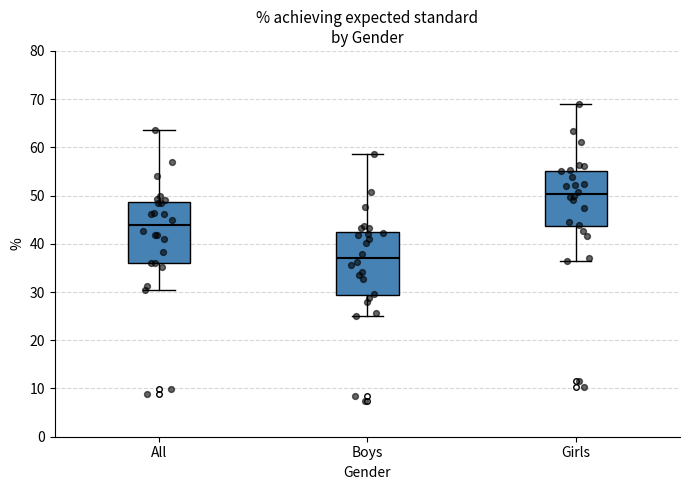

Reading left to right, read every box against the y-axis: the position of its median line, the range the box covers, and the ends of its whiskers. The values are not printed on the chart, so give them approximately, as read against the axis.

All: median 44, box 36 to 49, whiskers 31 to 64
Boys: median 37, box 29 to 42, whiskers 25 to 59
Girls: median 50, box 44 to 55, whiskers 36 to 69